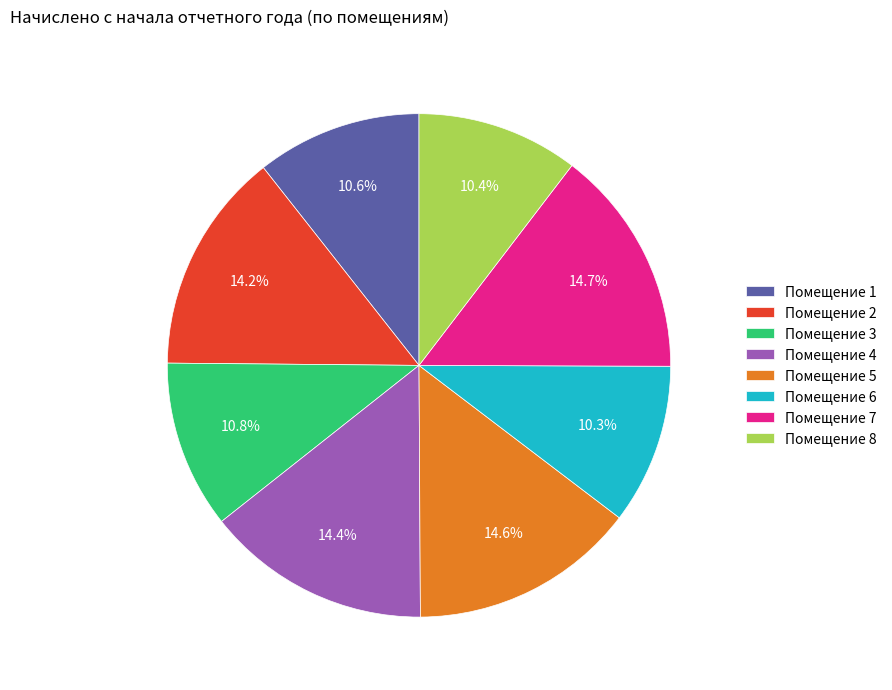

What percentage do Помещение 4 and Помещение 7 together represent?

29.1%